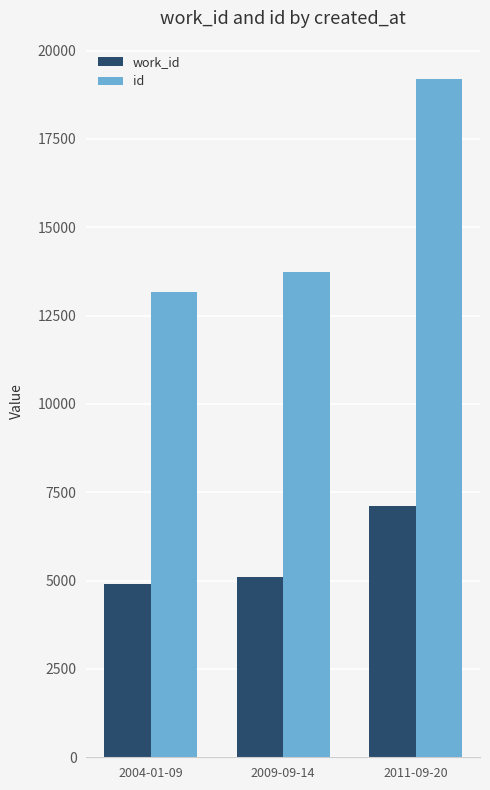

At how many categories does at least one series exceed 9553?

3